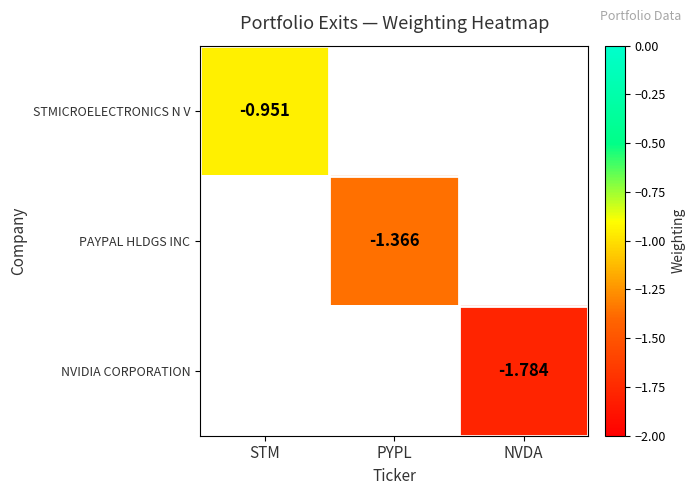

How many values in NVIDIA CORPORATION are below zero?

1